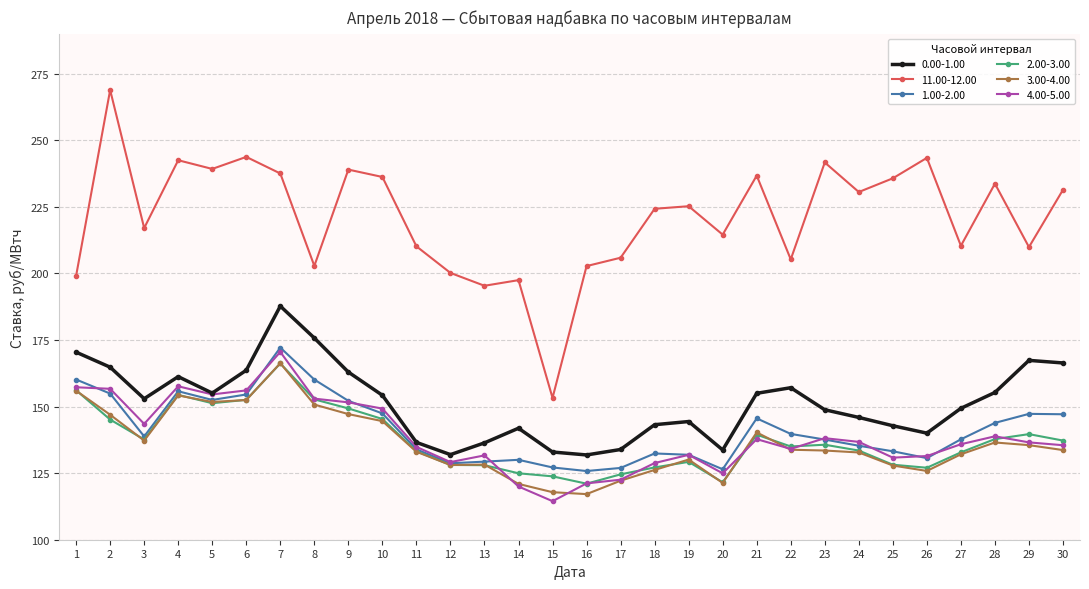

What is the value of the 1.00-2.00 point at the 12th from the left?

128.7